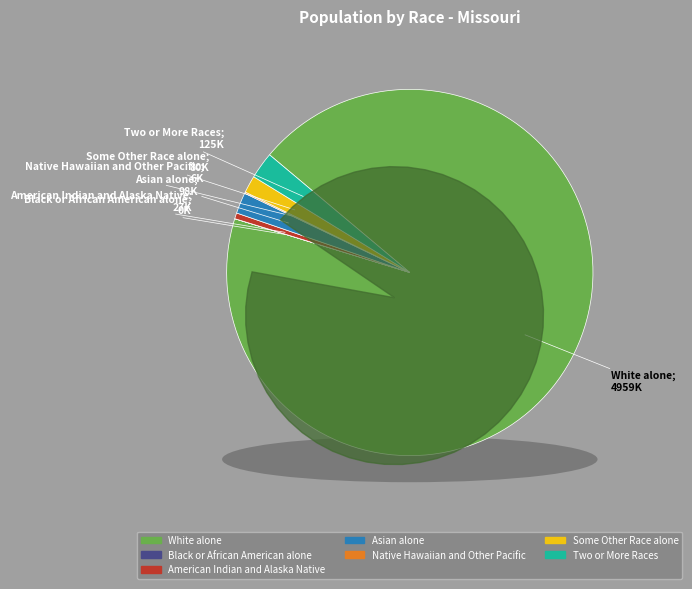

To the nearest percent, what is the difference between the largest and smallest slice percentages?

94%